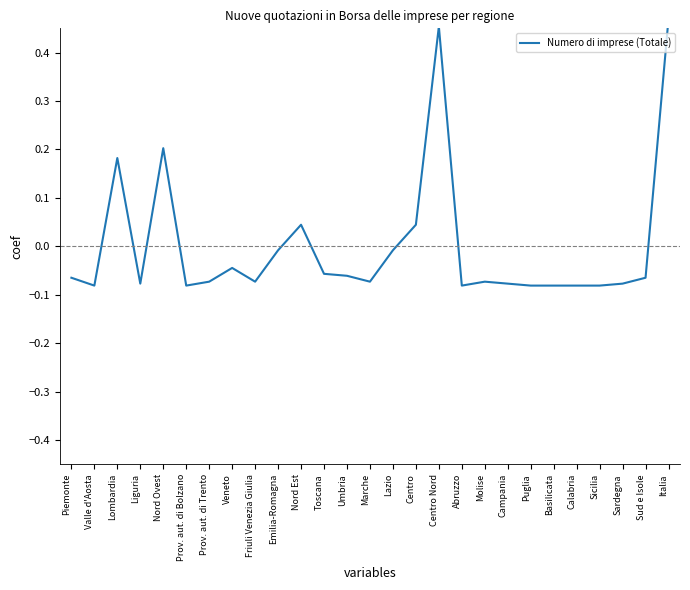

List the labels in order of value, smallest first.

Valle d'Aosta, Prov. aut. di Bolzano, Abruzzo, Puglia, Basilicata, Calabria, Sicilia, Liguria, Campania, Sardegna, Prov. aut. di Trento, Friuli Venezia Giulia, Marche, Molise, Piemonte, Sud e Isole, Umbria, Toscana, Veneto, Emilia-Romagna, Lazio, Nord Est, Centro, Lombardia, Nord Ovest, Centro Nord, Italia